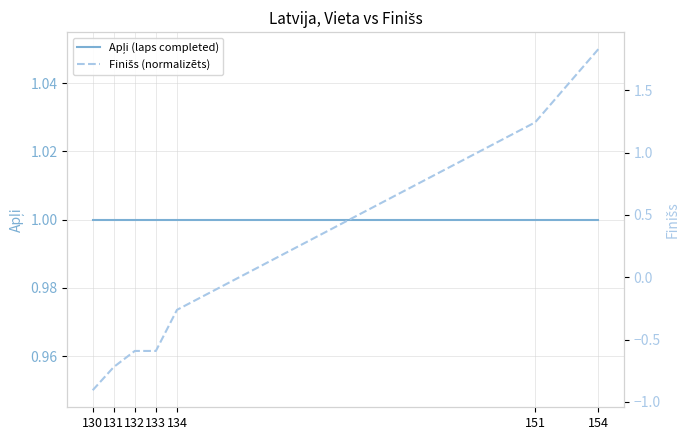

How many values in the Finišs (normalizēts) series exceed 0?

2